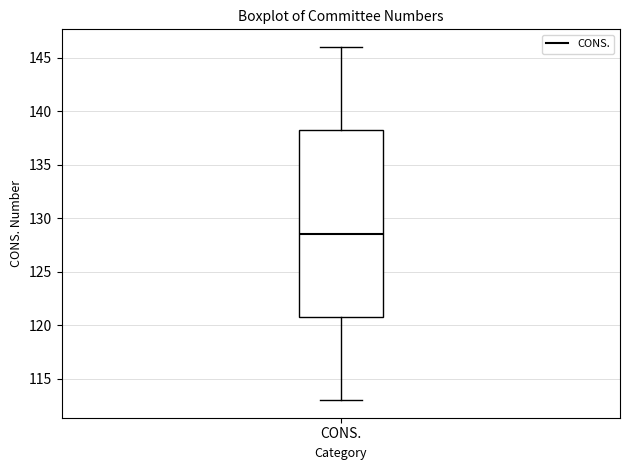

Transcribe this box plot: give where the median line is, the range the box spans, and where the two whiskers end, as read against the y-axis. The values are not printed on the chart, so give them approximately, as read against the axis.

median 128.5, box 121.0 to 138.5, whiskers 113.0 to 146.0